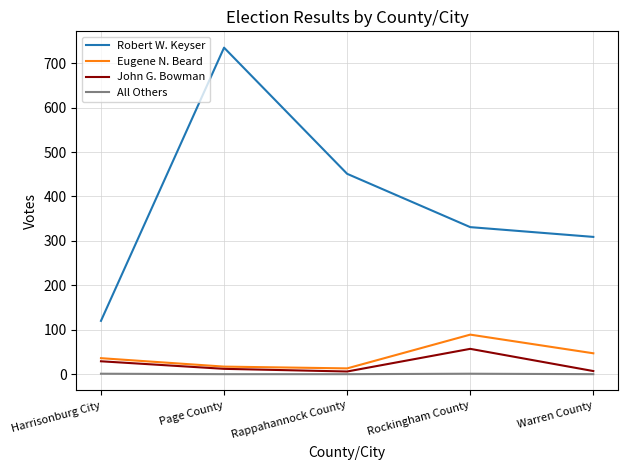

The Eugene N. Beard series shows 36 at Harrisonburg City. True or false?

True